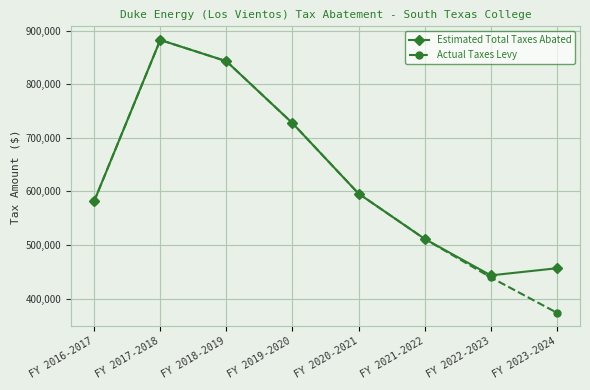

Is the value of Estimated Total Taxes Abated at FY 2020-2021 greater than the value of Actual Taxes Levy at FY 2022-2023?

Yes